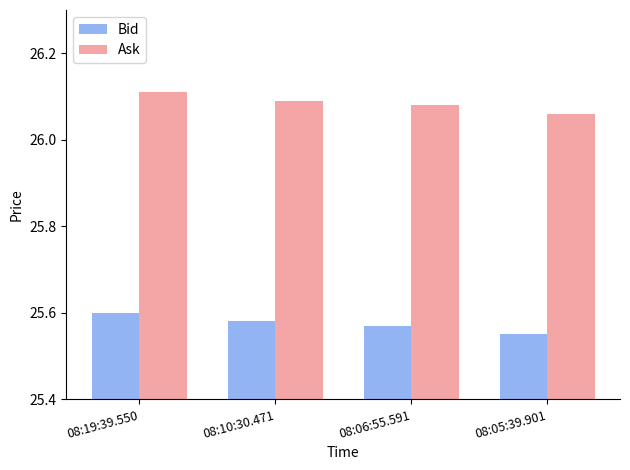

Where is Ask nearest to the value 26?

08:05:39.901